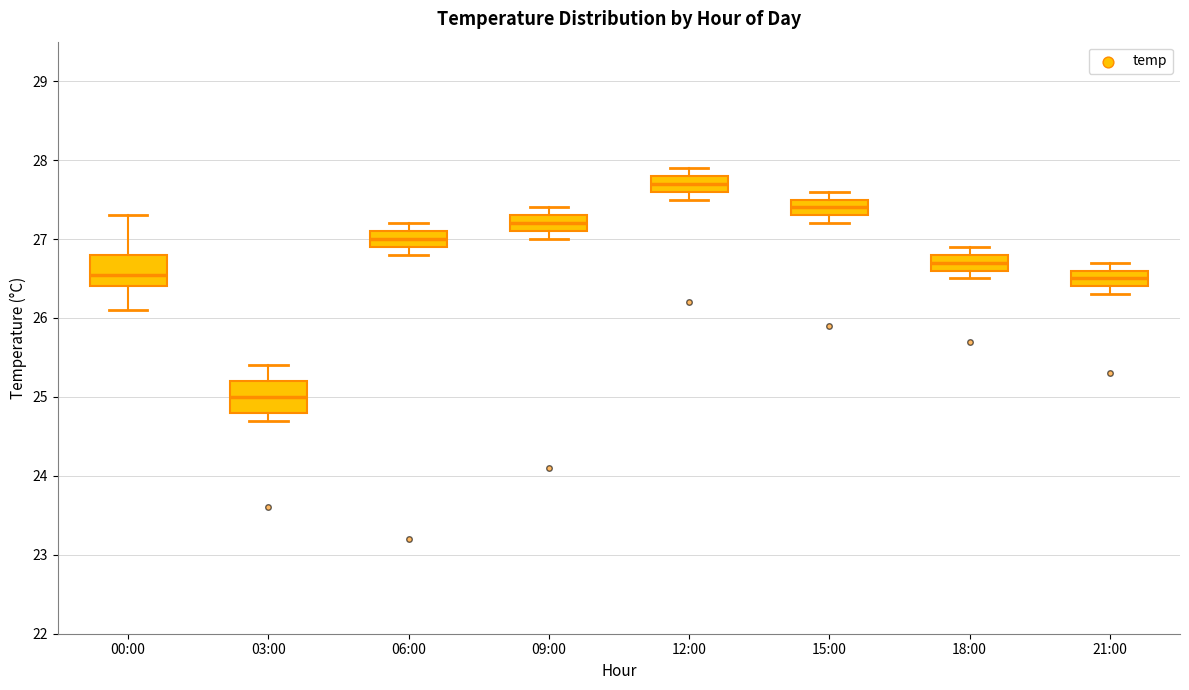

Which box's median line is the lowest?

03:00